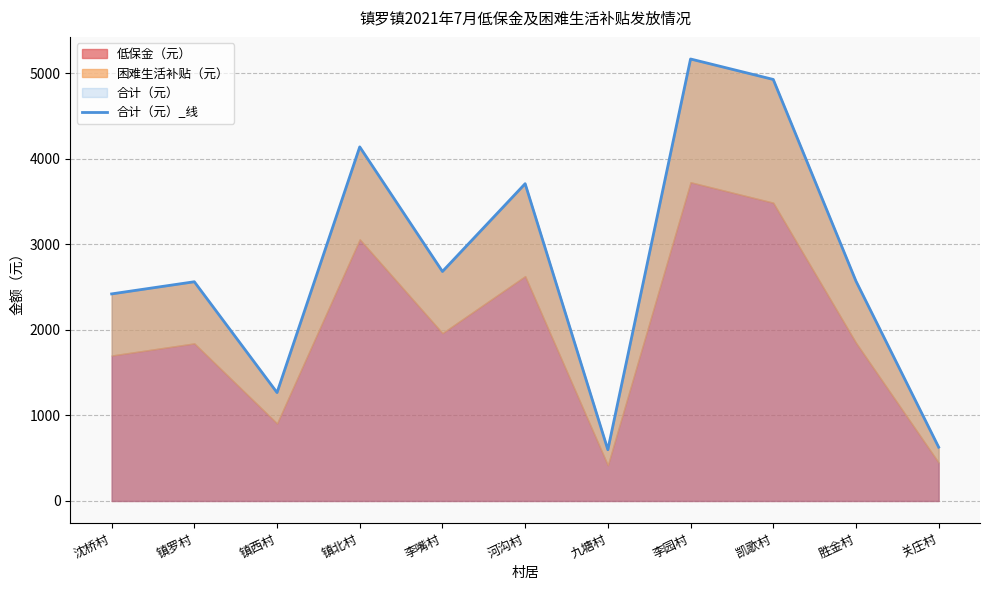

The chart shows a value of 629 at 关庄村. True or false?

True